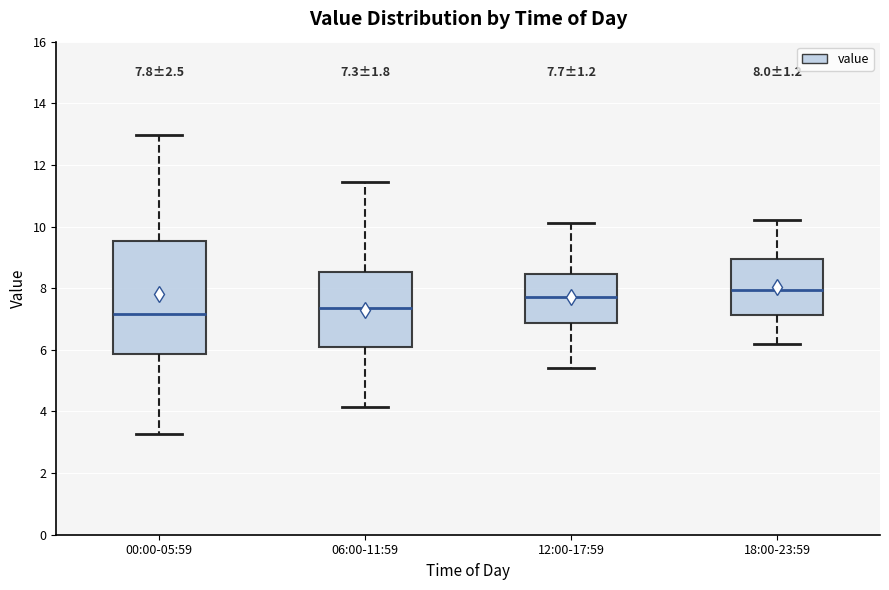

Which box is the tallest, from its lower edge to its upper edge?

00:00-05:59